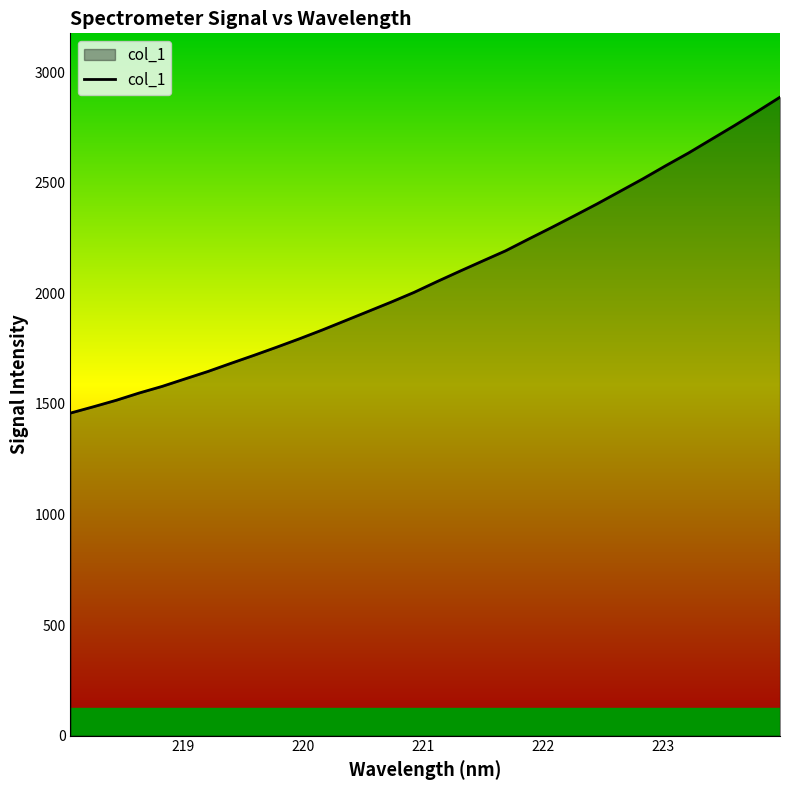

What is the average value?

2079.0